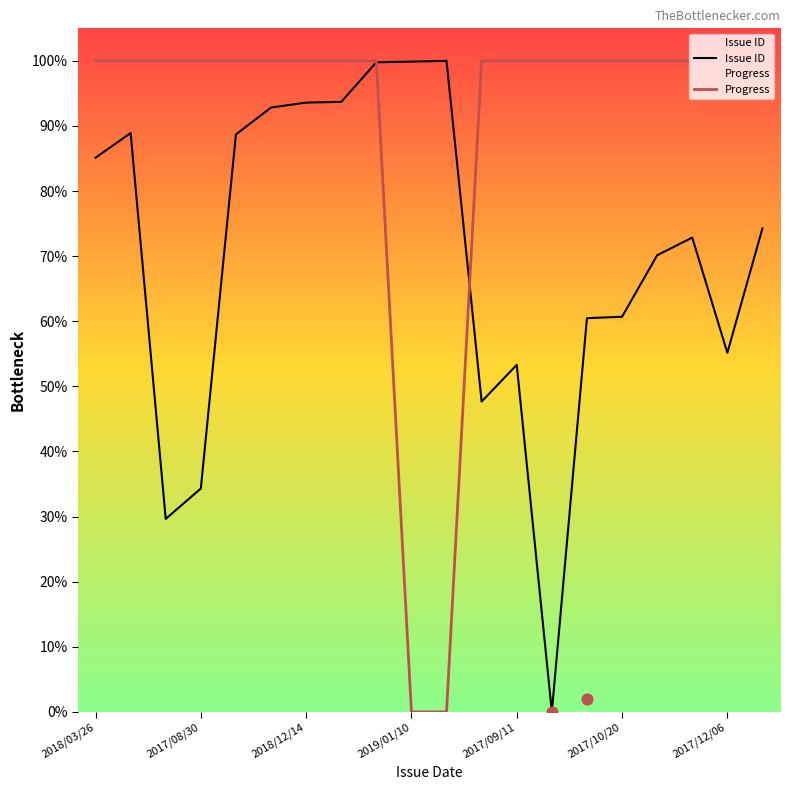

Which series has the largest total across all categories?

Progress